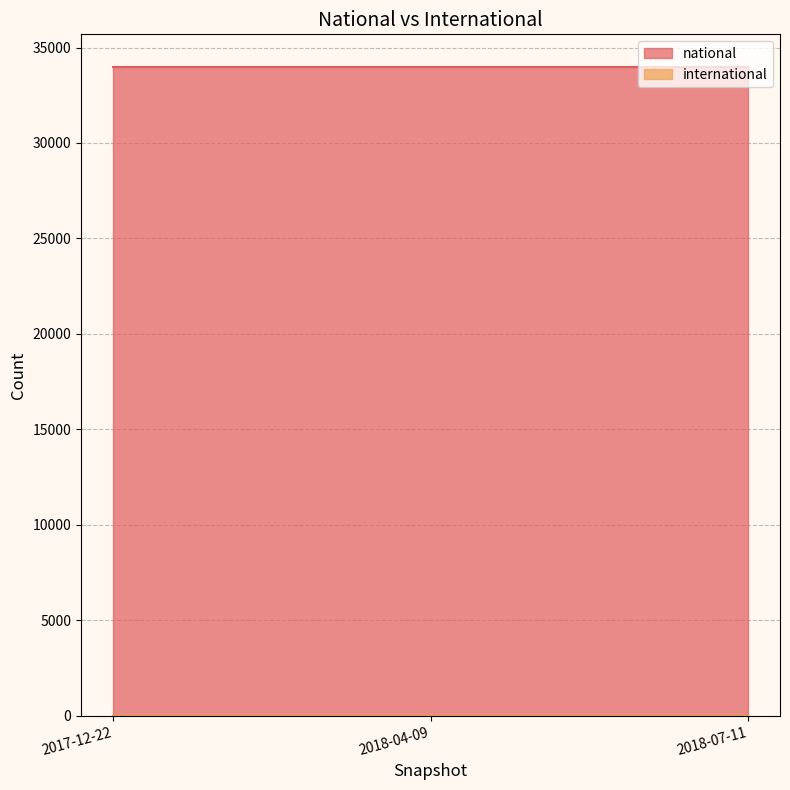

How many data points does each series have?

3